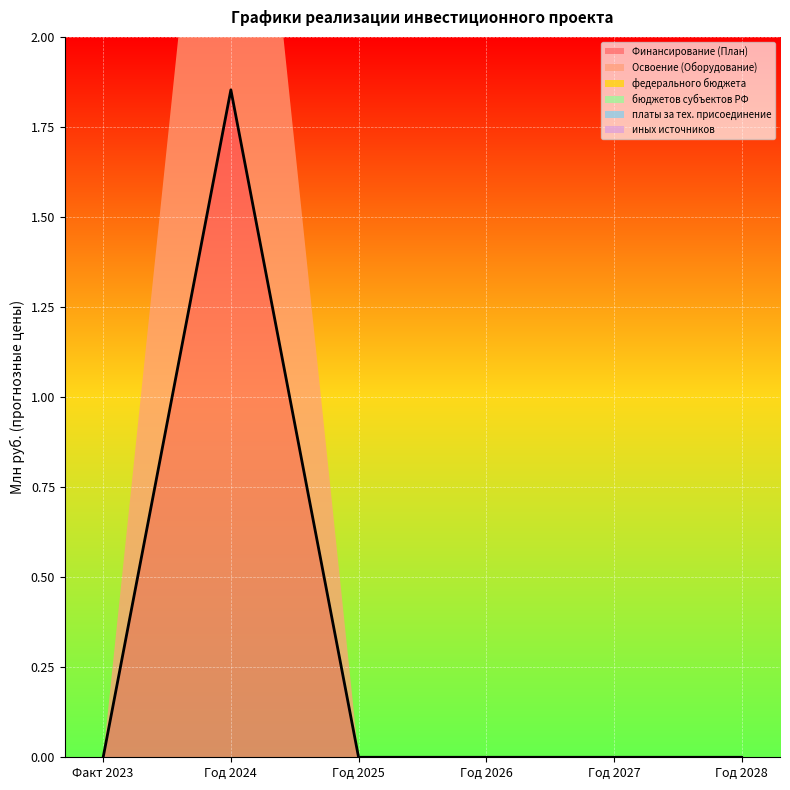

At how many categories does at least one series exceed 1?

1